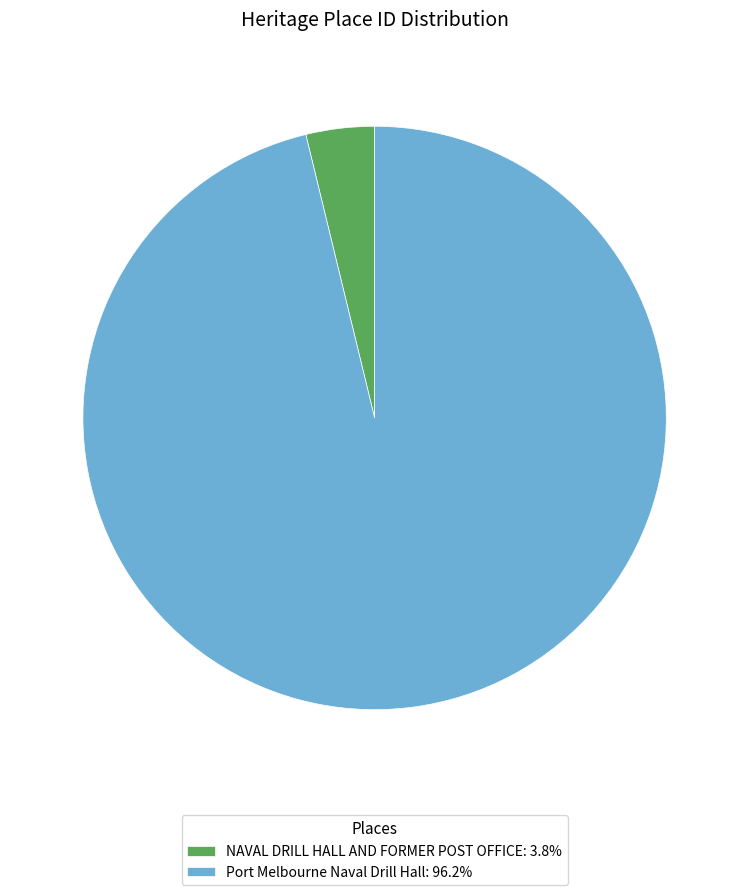

Which slice is the smallest?

NAVAL DRILL HALL AND FORMER POST OFFICE